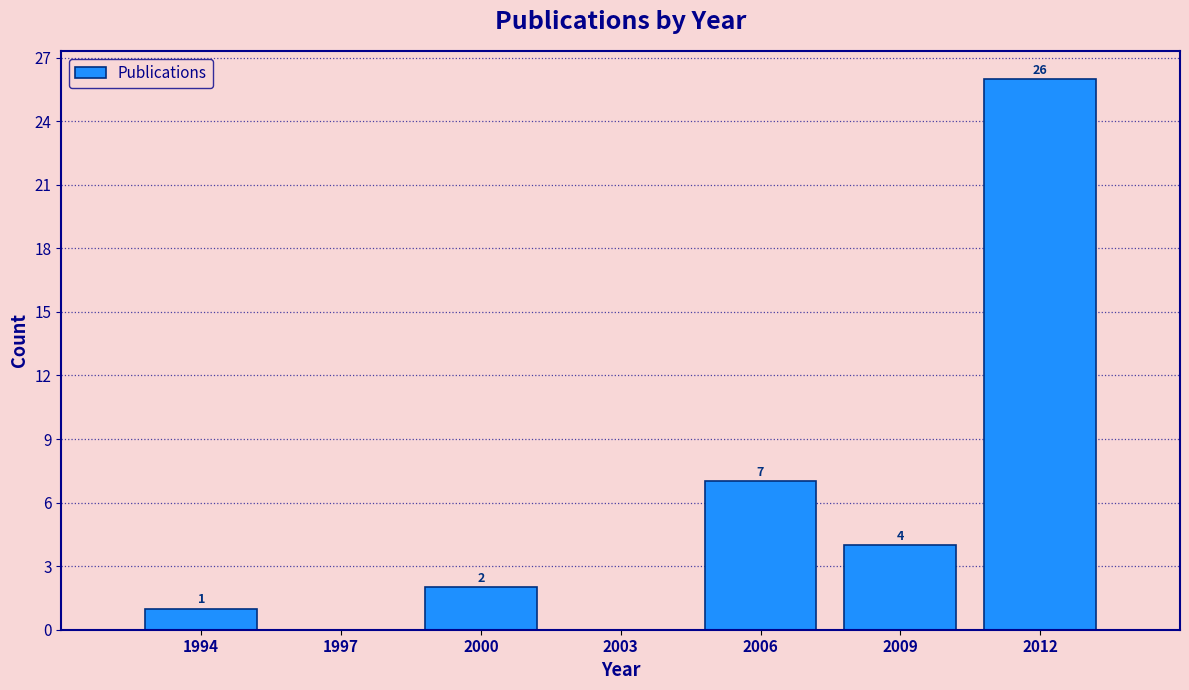

Reading right to left, list all the values displayed in this chart.

2012=26	2009=4	2006=7	2003=0	2000=2	1997=0	1994=1